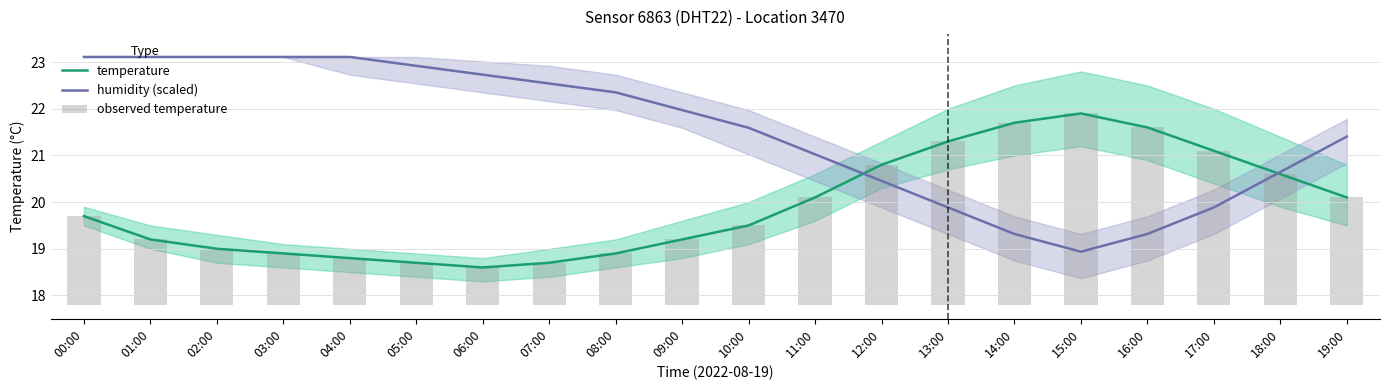

Which category has the lowest value in the observed temperature series?

06:00